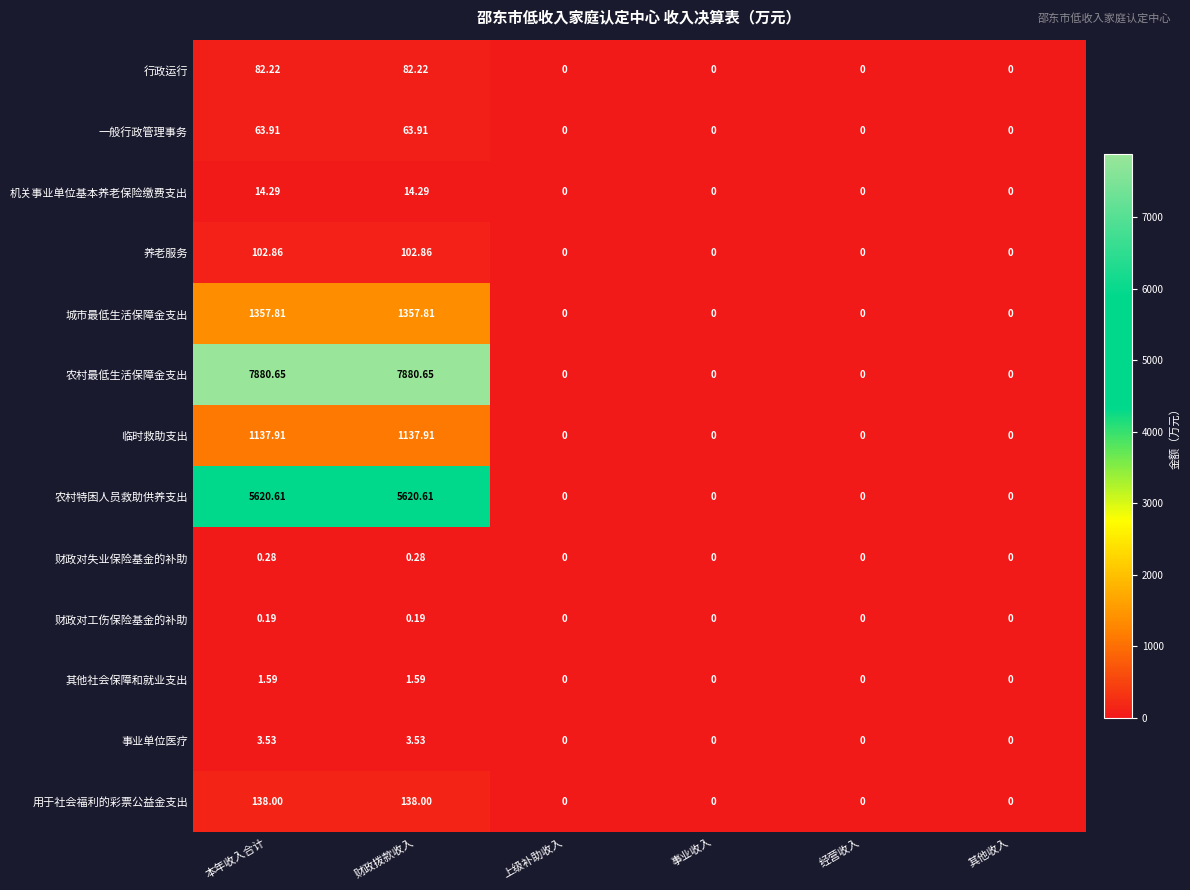

Rank the series by their maximum value, from lowest to highest.

财政对工伤保险基金的补助, 财政对失业保险基金的补助, 其他社会保障和就业支出, 事业单位医疗, 机关事业单位基本养老保险缴费支出, 一般行政管理事务, 行政运行, 养老服务, 用于社会福利的彩票公益金支出, 临时救助支出, 城市最低生活保障金支出, 农村特困人员救助供养支出, 农村最低生活保障金支出